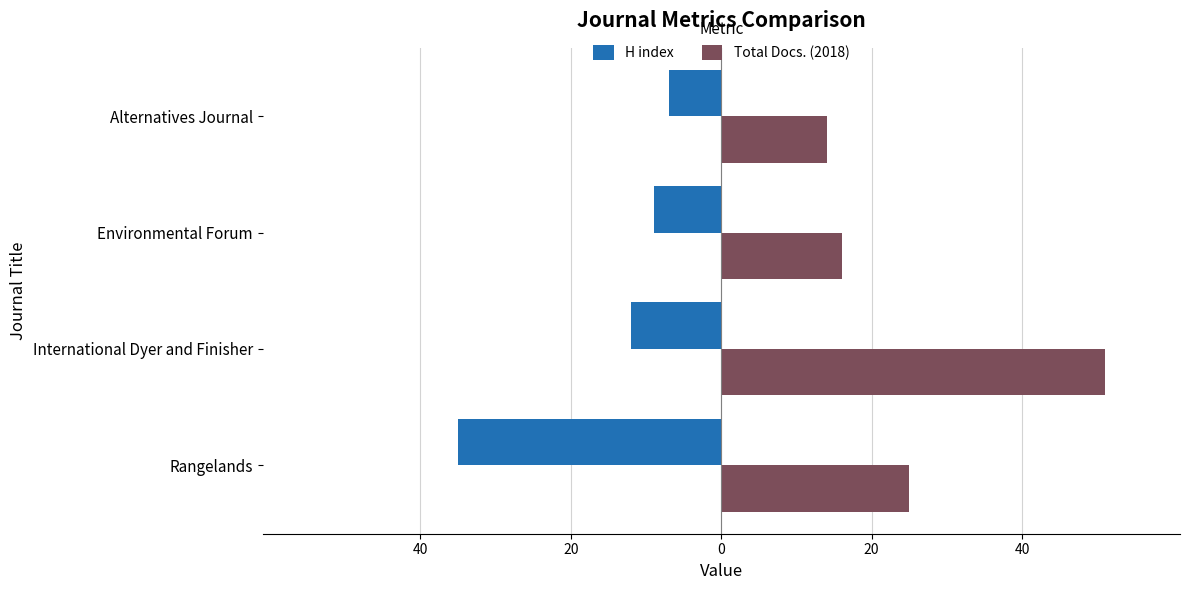

What are all the series names shown in the legend?

H index, Total Docs. (2018)